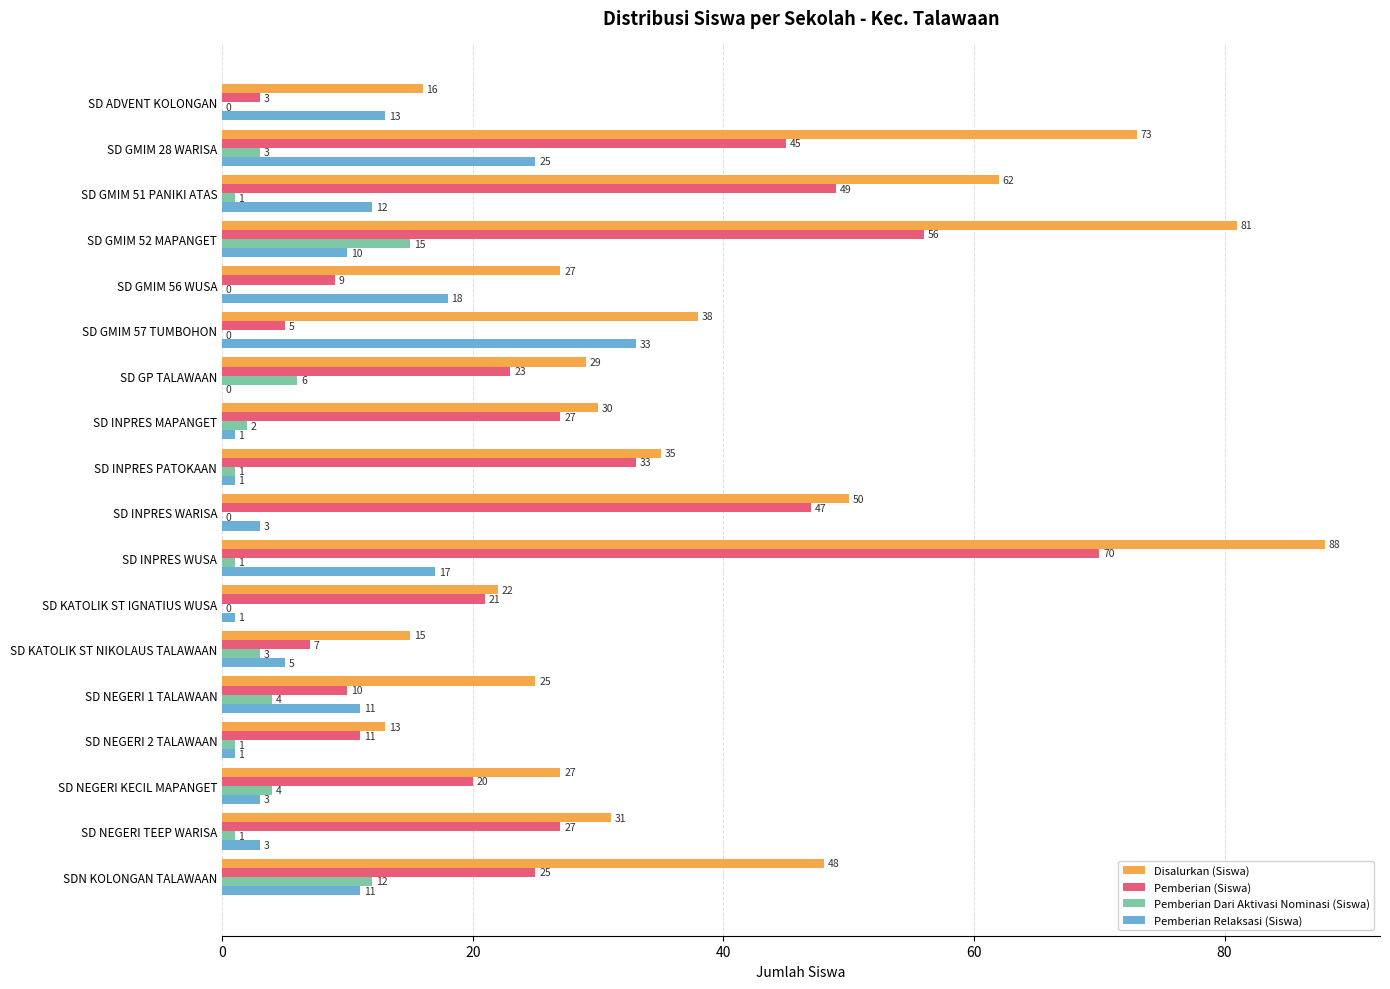

What is the greatest value displayed?

88